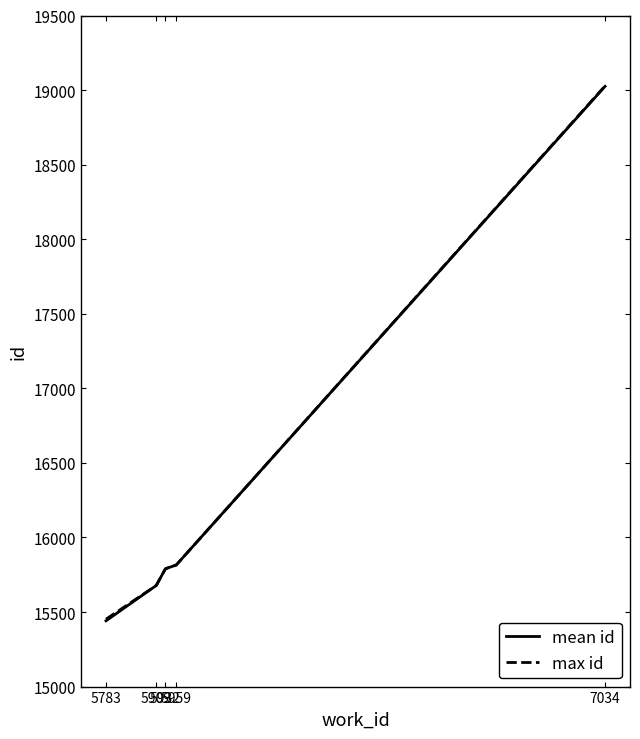

Which category has the highest value across all series?

7034